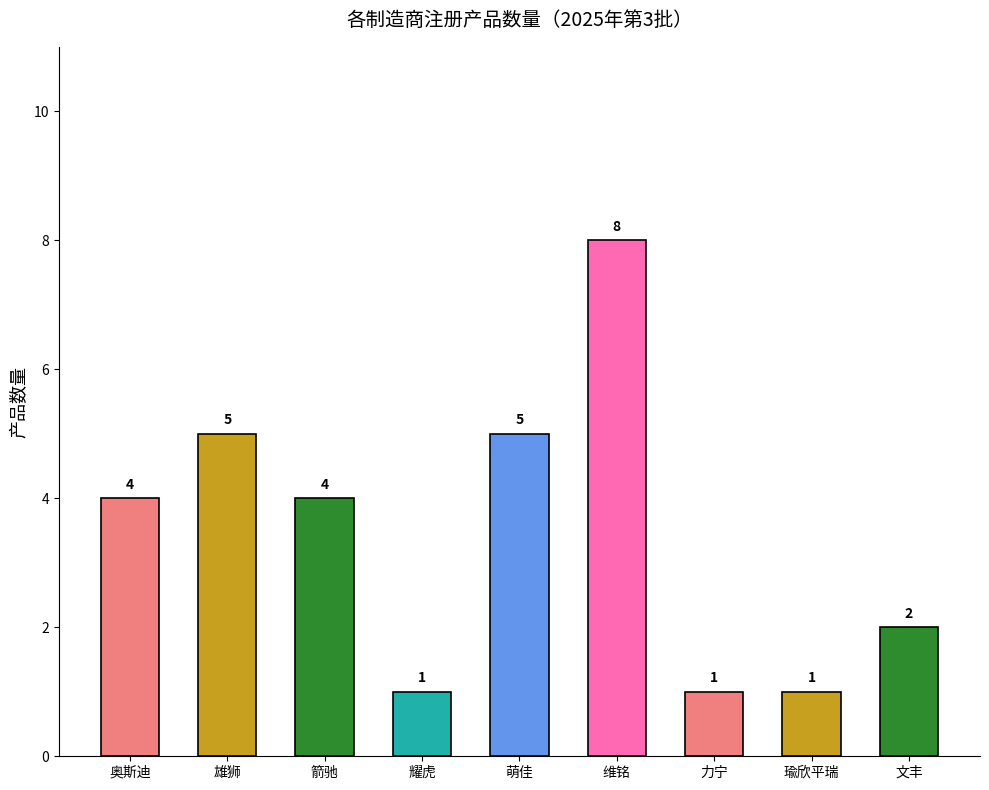

Reading left to right, transcribe all the data shown in this chart.

4	5	4	1	5	8	1	1	2